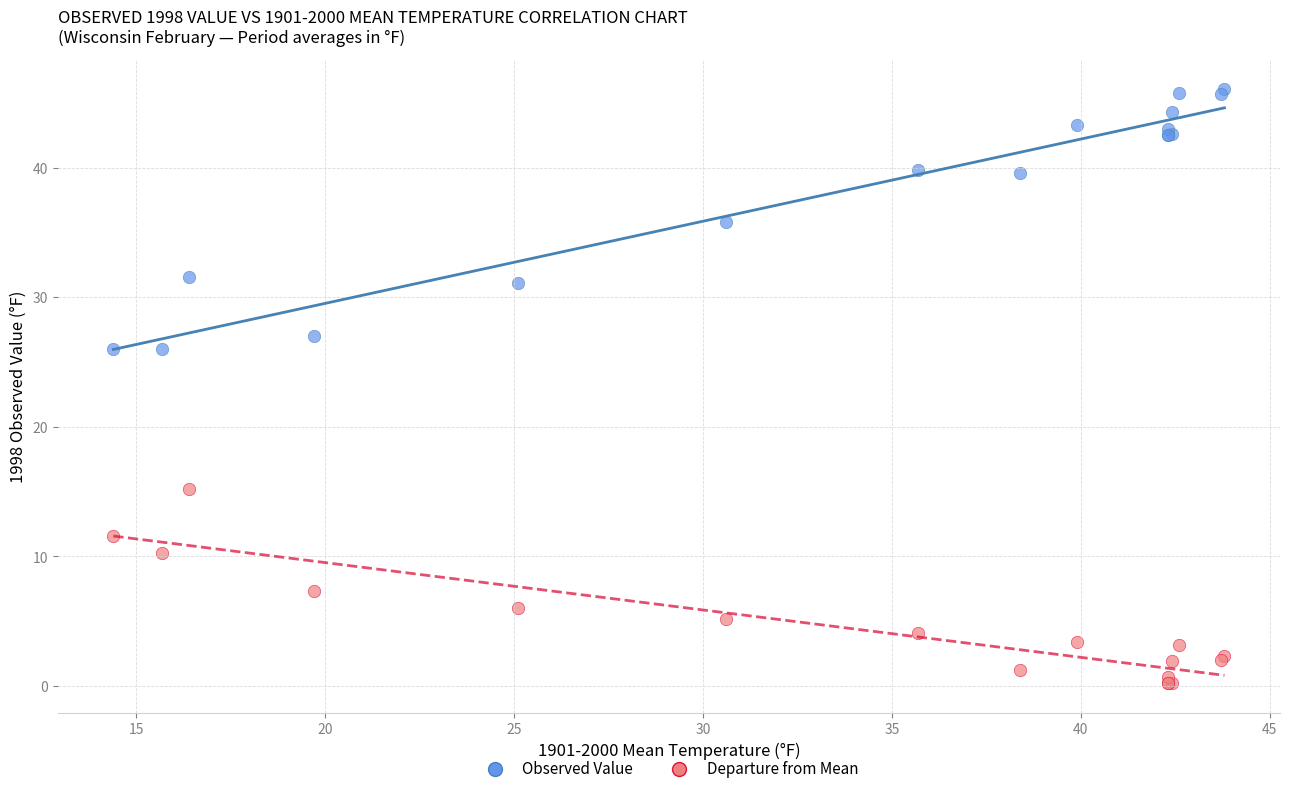

Which series contains the lowest Y value?

Departure from Mean